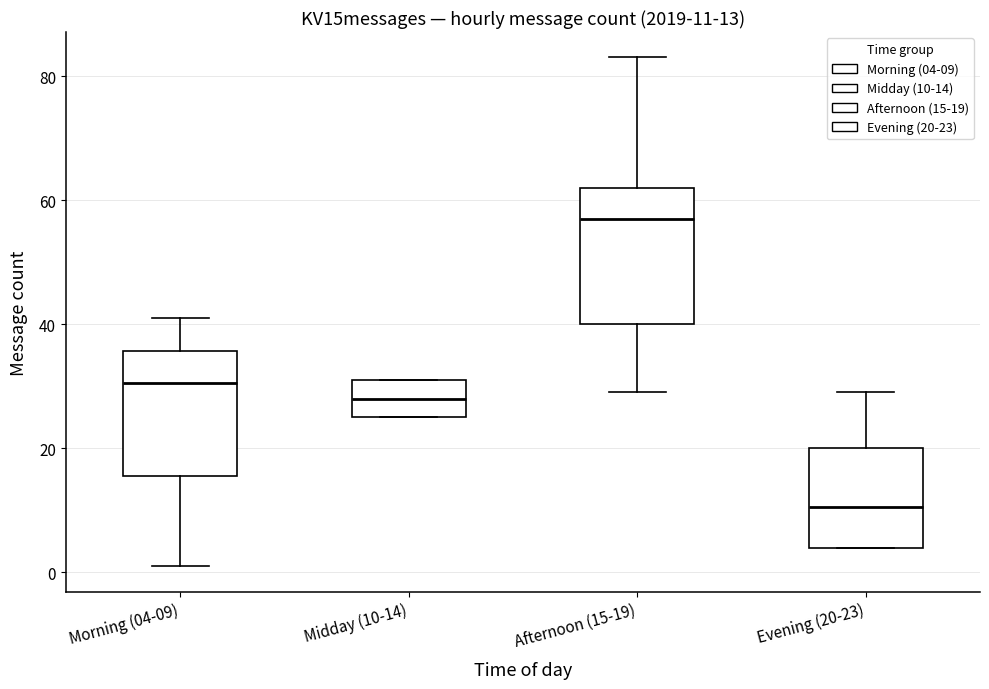

Which box has the lowest median line?

Evening (20-23)